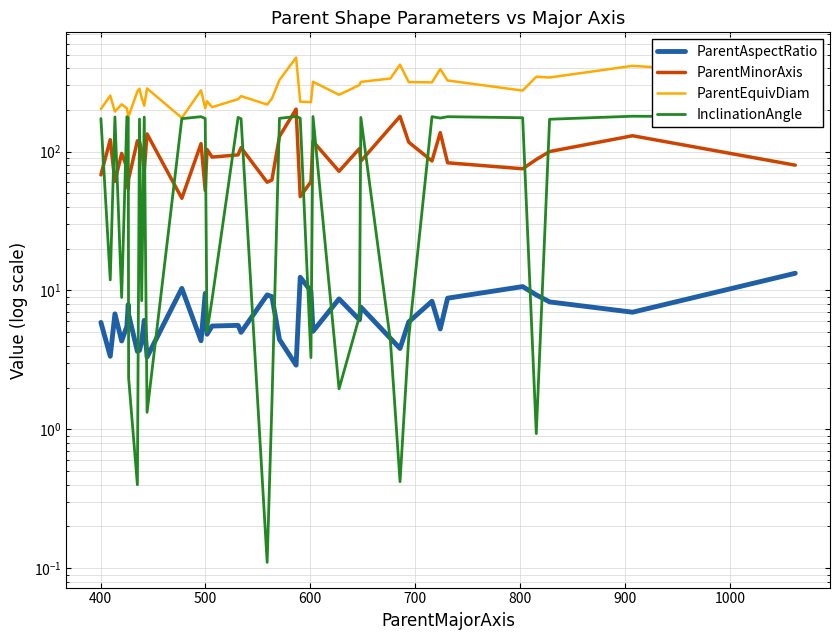

True or false: ParentAspectRatio and ParentEquivDiam intersect in this chart.

False